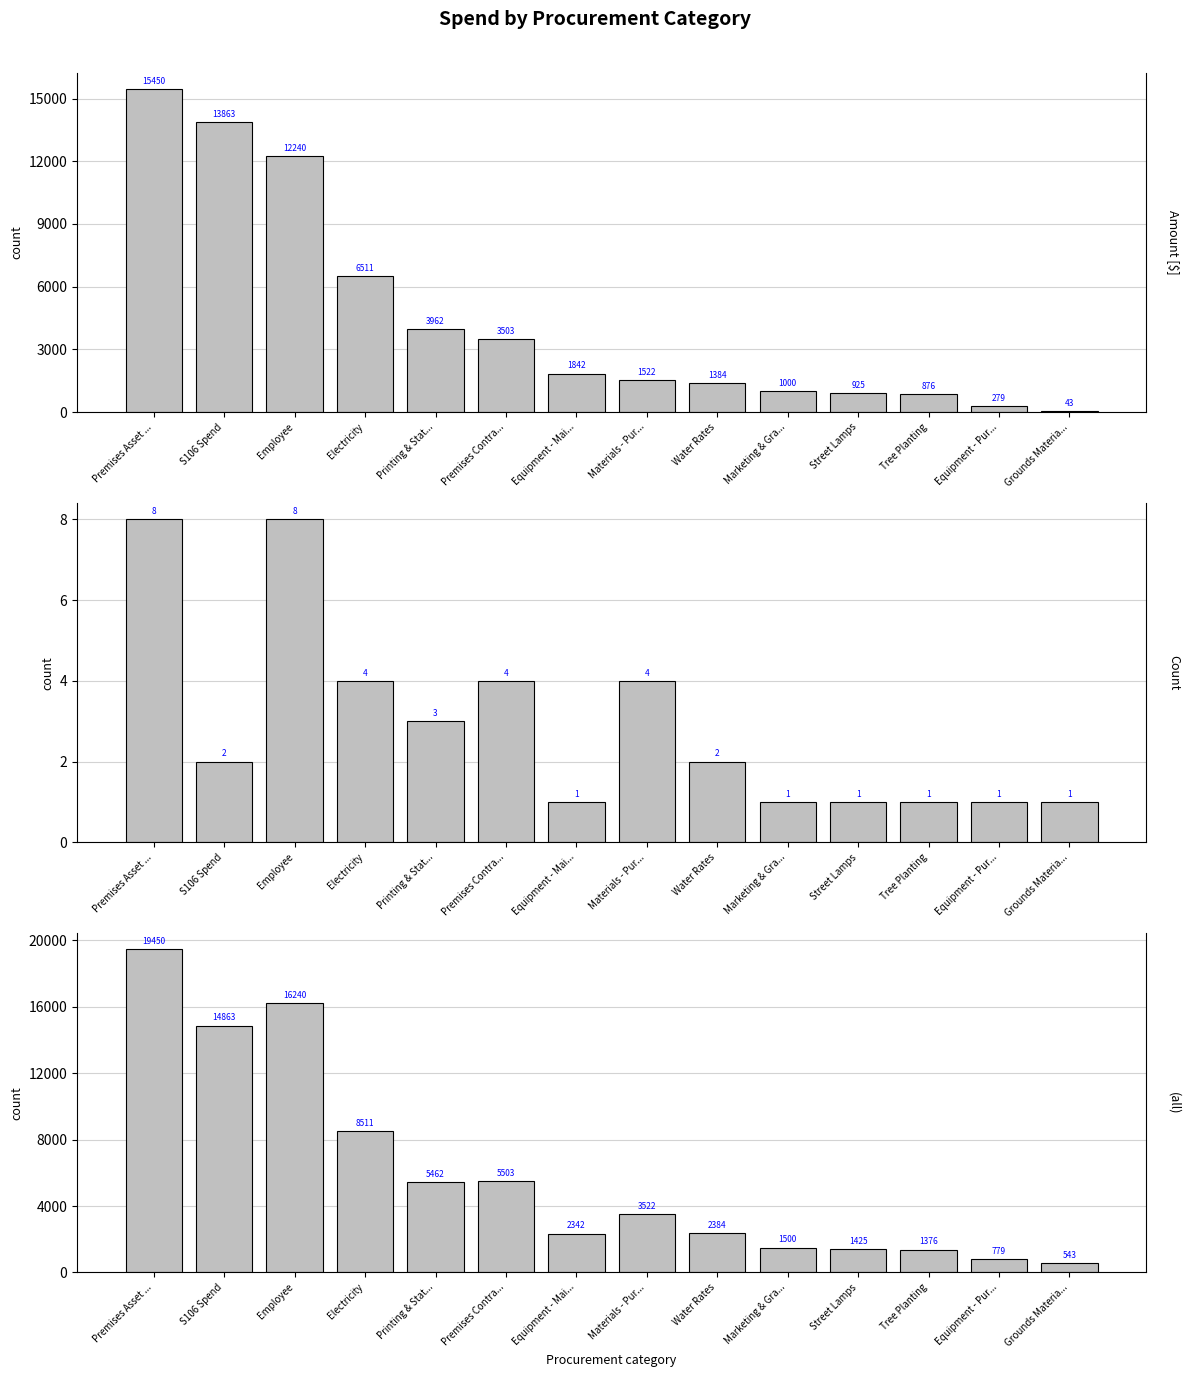

Rank the series at Materials - Pur... from lowest to highest value.

Count, Amount [$], (all)